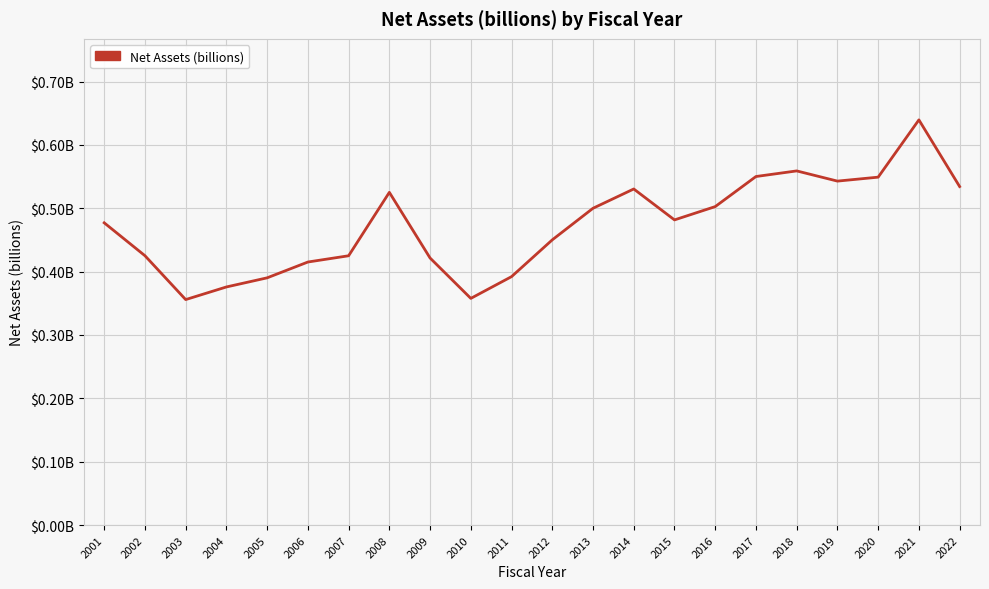

Is this an area chart (filled region under the line)?

No